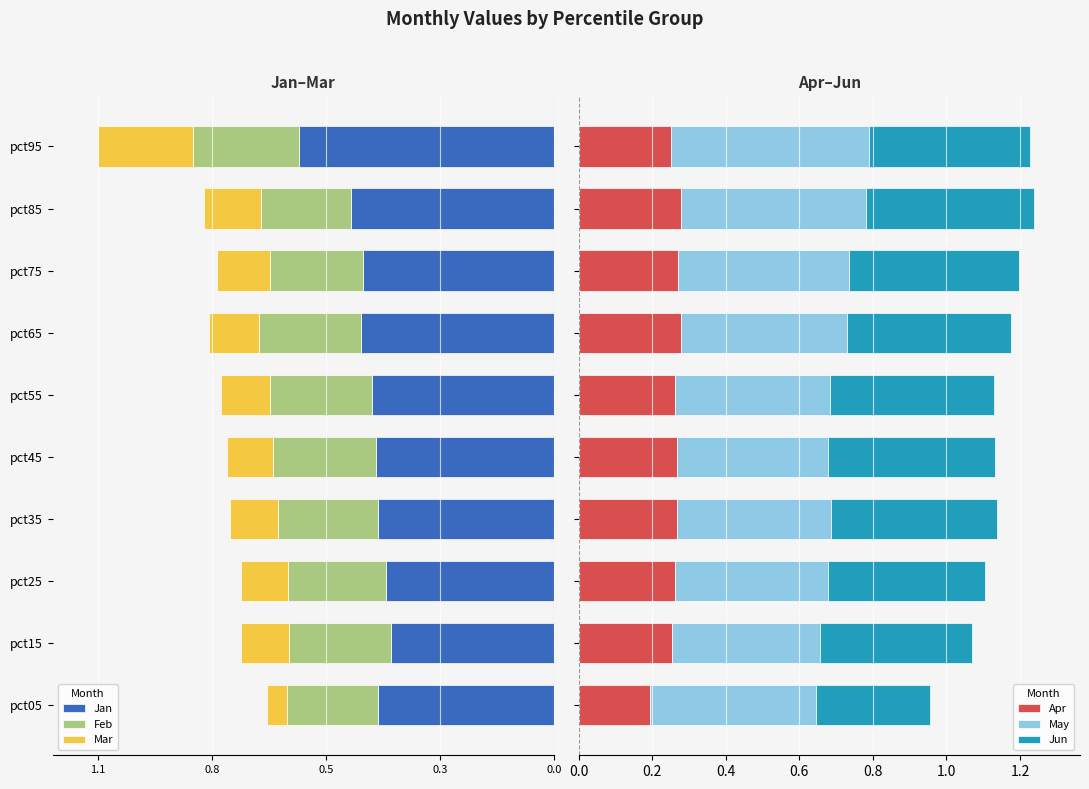

How many bars are there in each group?

6